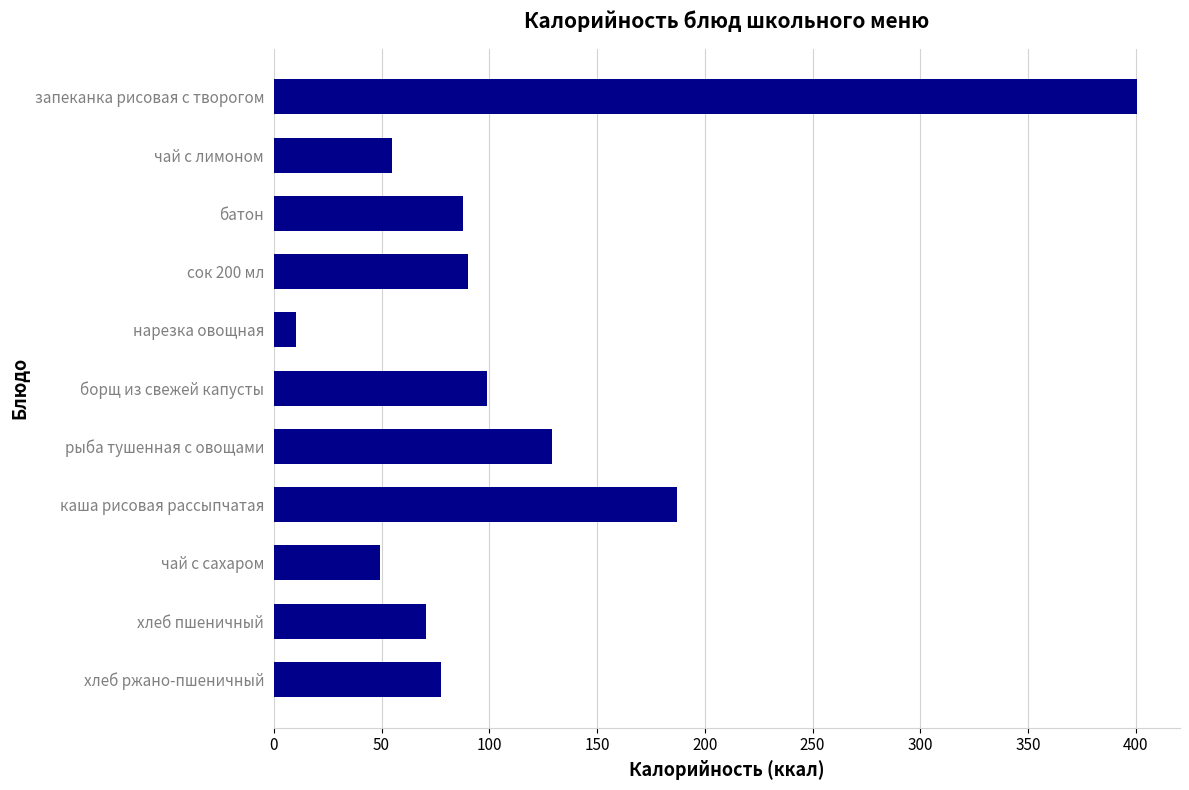

What is the change in value from борщ из свежей капусты to каша рисовая рассыпчатая?

+87.9